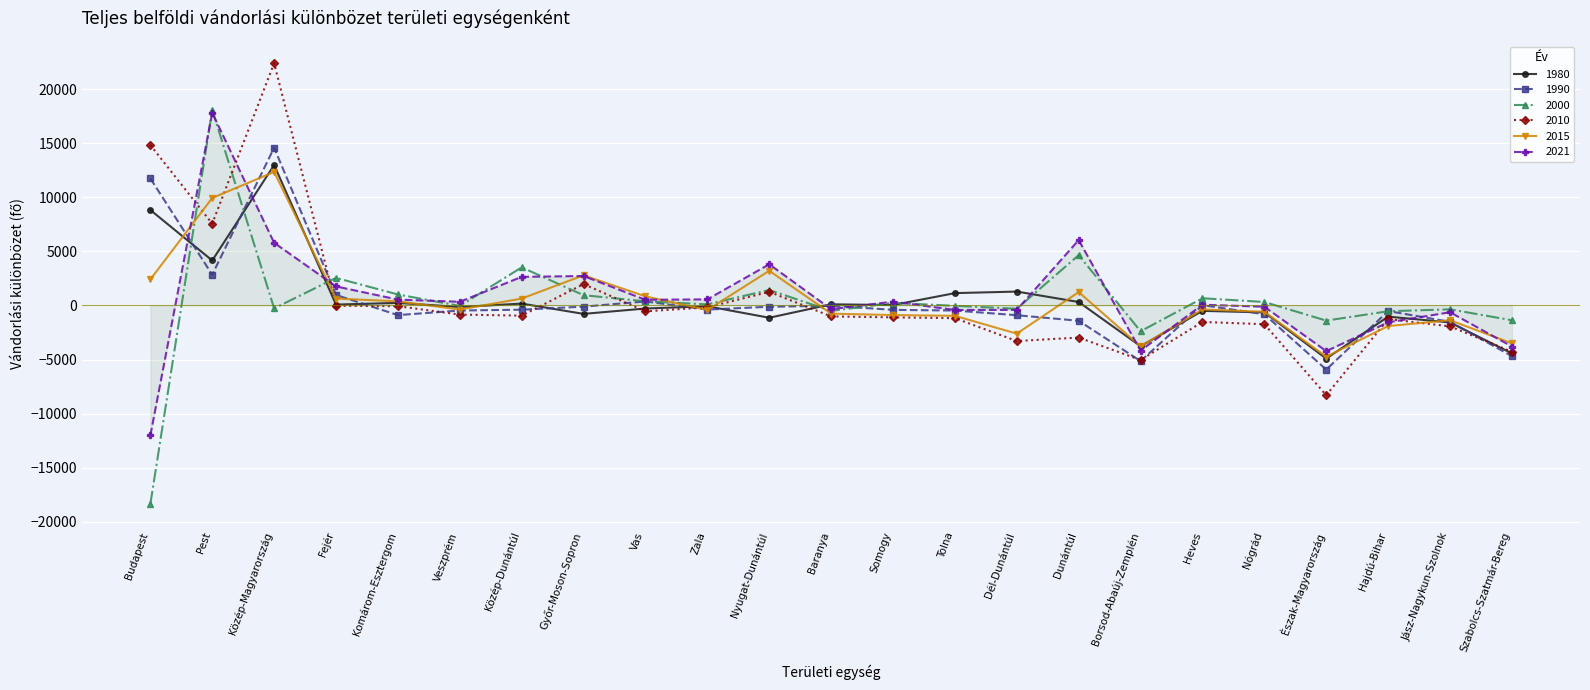

After their last crossing, which series has the higher values: 2015 or 2010?

2015